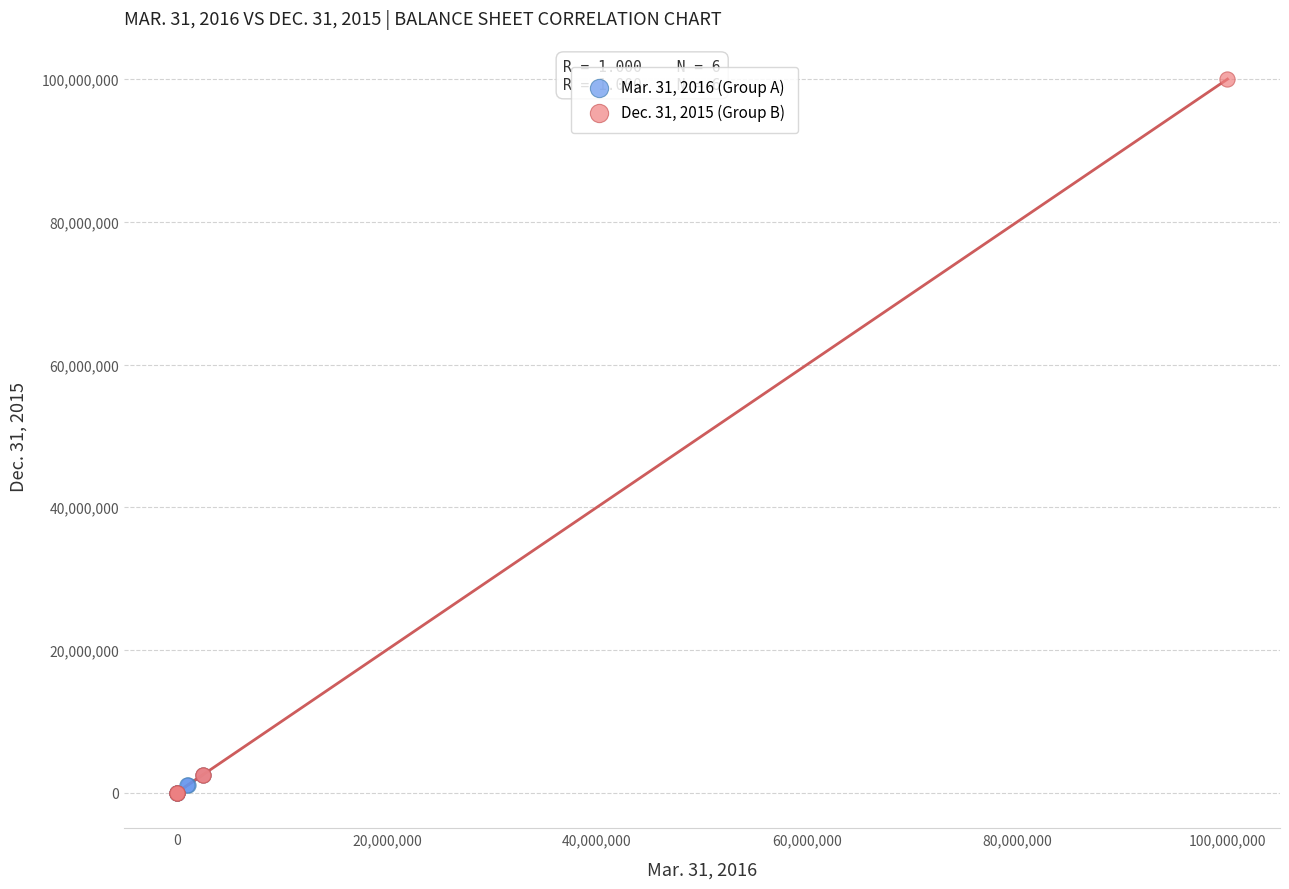

Which series contains the highest Y value?

Dec. 31, 2015 (Group B)